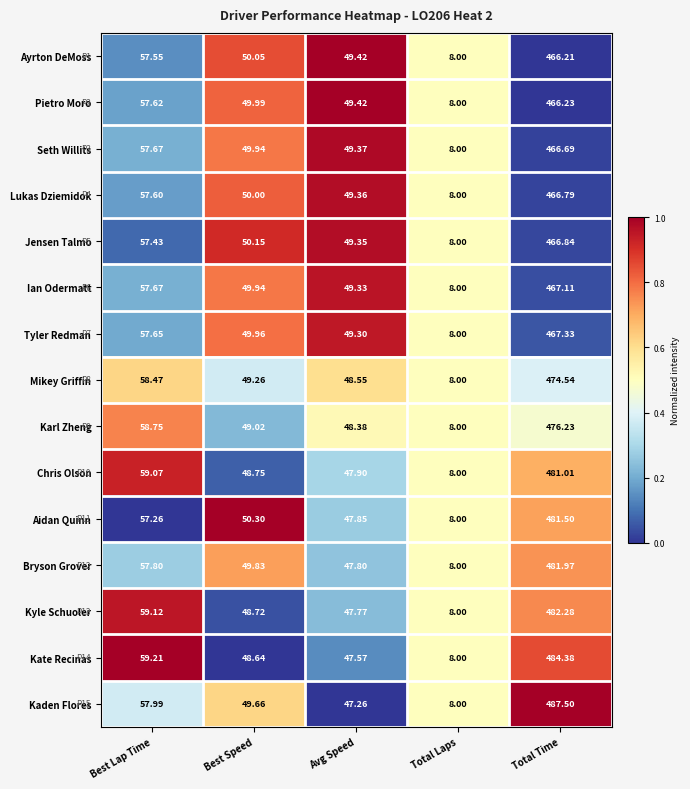

Where does the Bryson Grover series first go above 49?

Best Lap Time